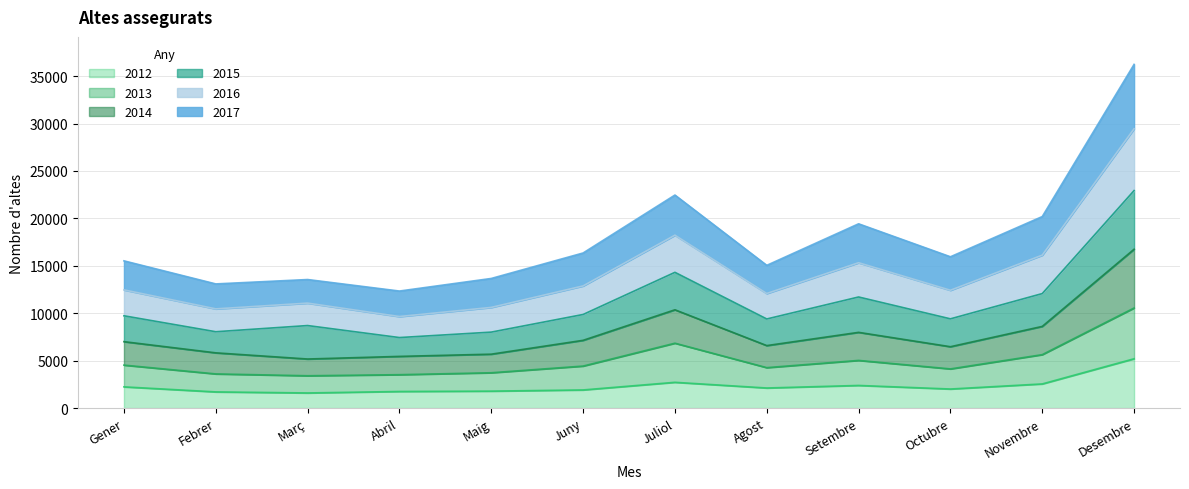

At which category is the sum across all series the highest?

Desembre